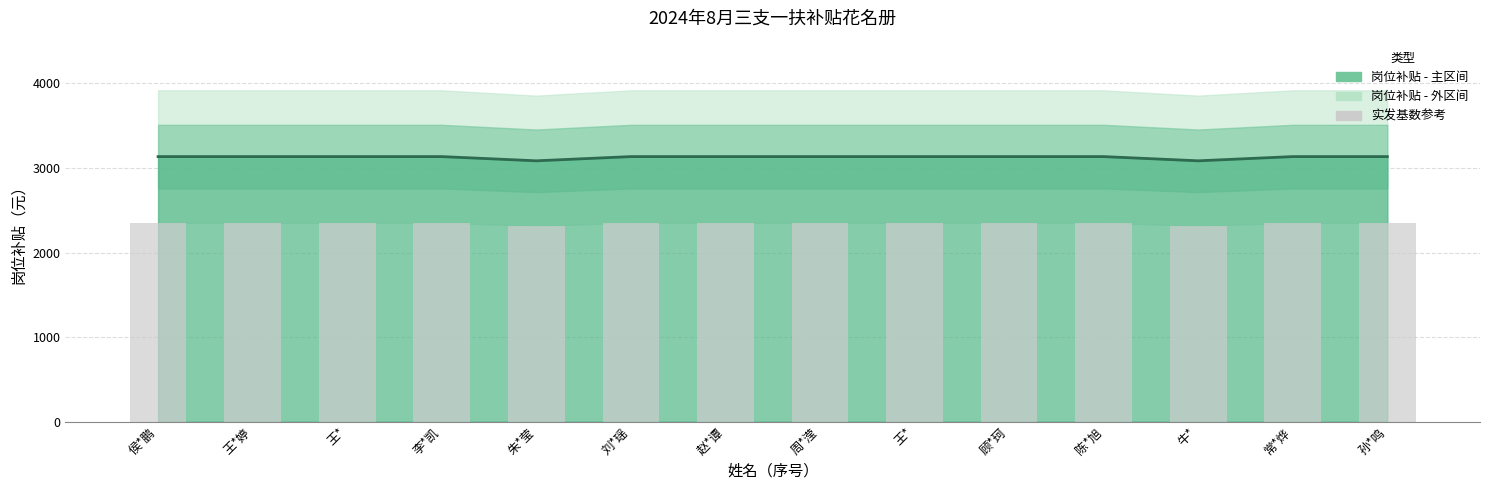

Reading left to right, list all the values displayed in this chart.

2351.2	2351.2	2351.2	2351.2	2313.8	2351.2	2351.2	2351.2	2351.2	2351.2	2351.2	2313.8	2351.2	2351.2